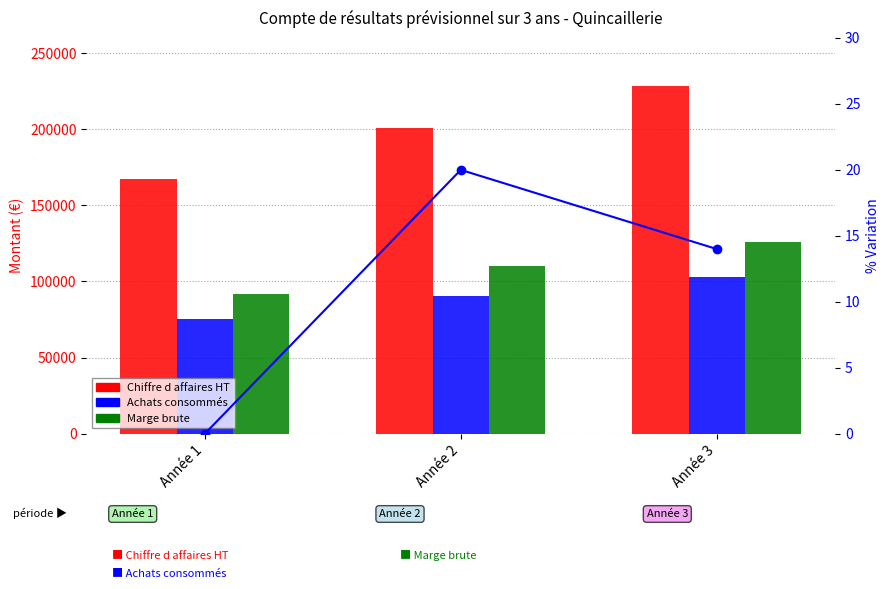

At which category is the sum across all series the highest?

Année 3